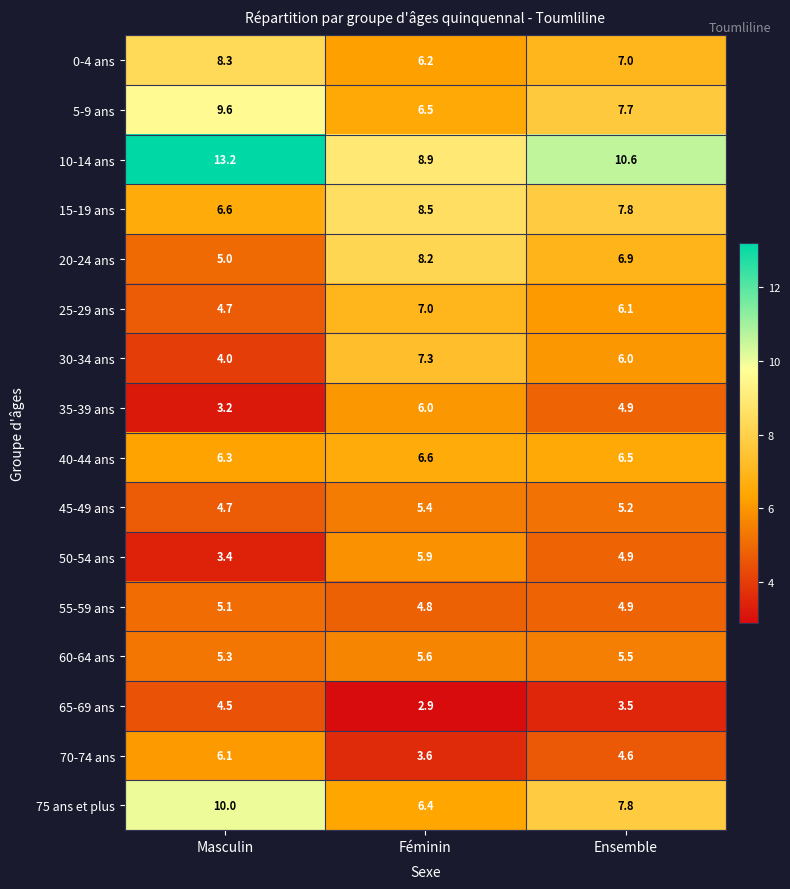

Rank the series by their maximum value, from lowest to highest.

65-69 ans, 55-59 ans, 45-49 ans, 60-64 ans, 50-54 ans, 35-39 ans, 70-74 ans, 40-44 ans, 25-29 ans, 30-34 ans, 20-24 ans, 0-4 ans, 15-19 ans, 5-9 ans, 75 ans et plus, 10-14 ans